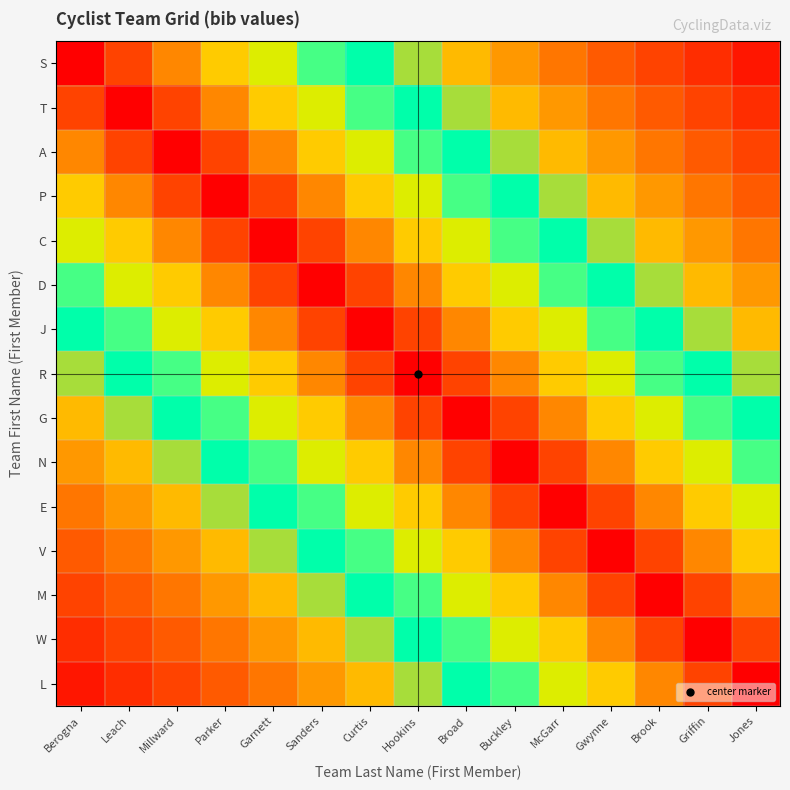

At which category does the chart reach its minimum across all series?

Berogna